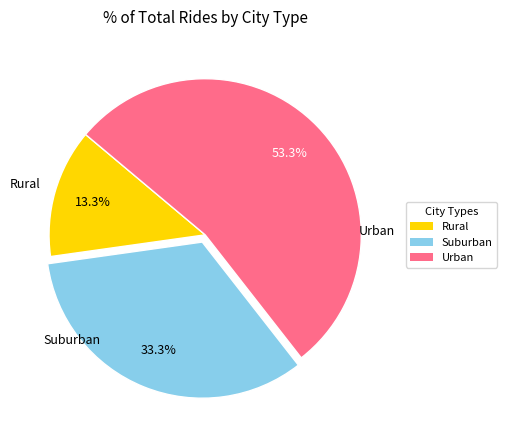

Is there a majority slice in this chart?

Yes